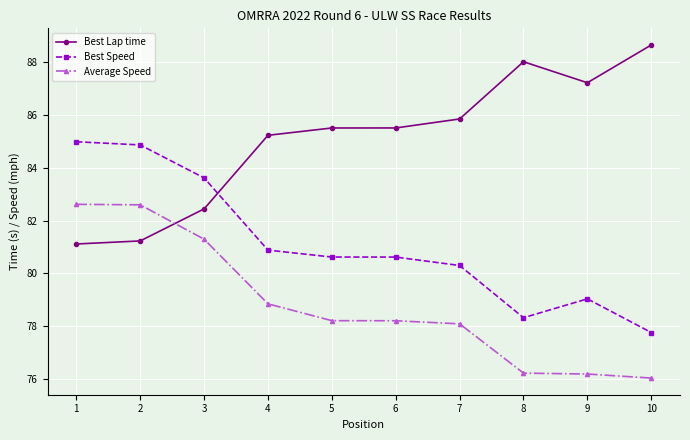

Read the Best Speed value at 6.

80.6